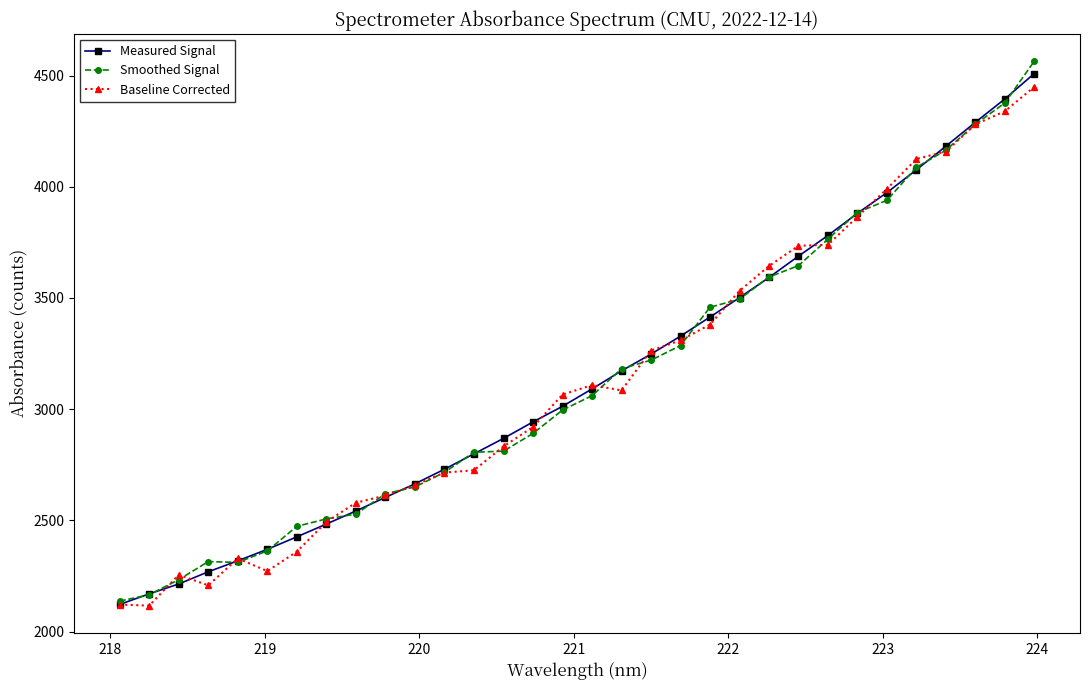

What is the value of the Measured Signal point at the 13th from the left?

2799.0